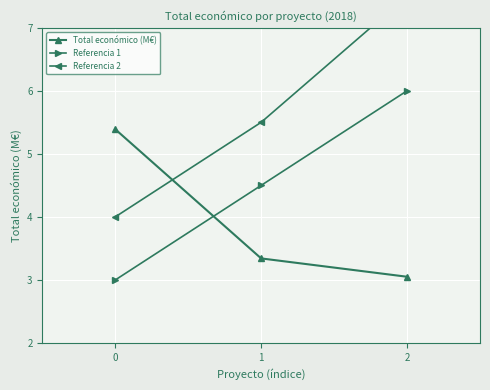

What is the approximate value of Total económico (M€) at 0?

5.4